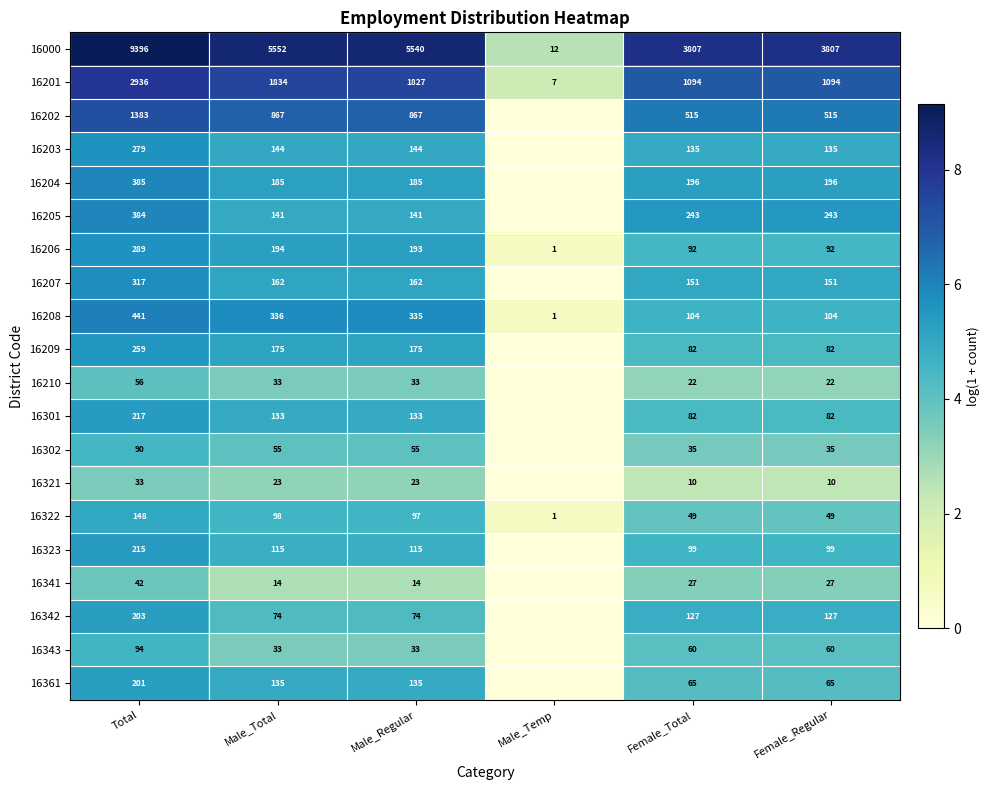

Which has a higher value, Male_Total or Male_Regular?

Male_Total